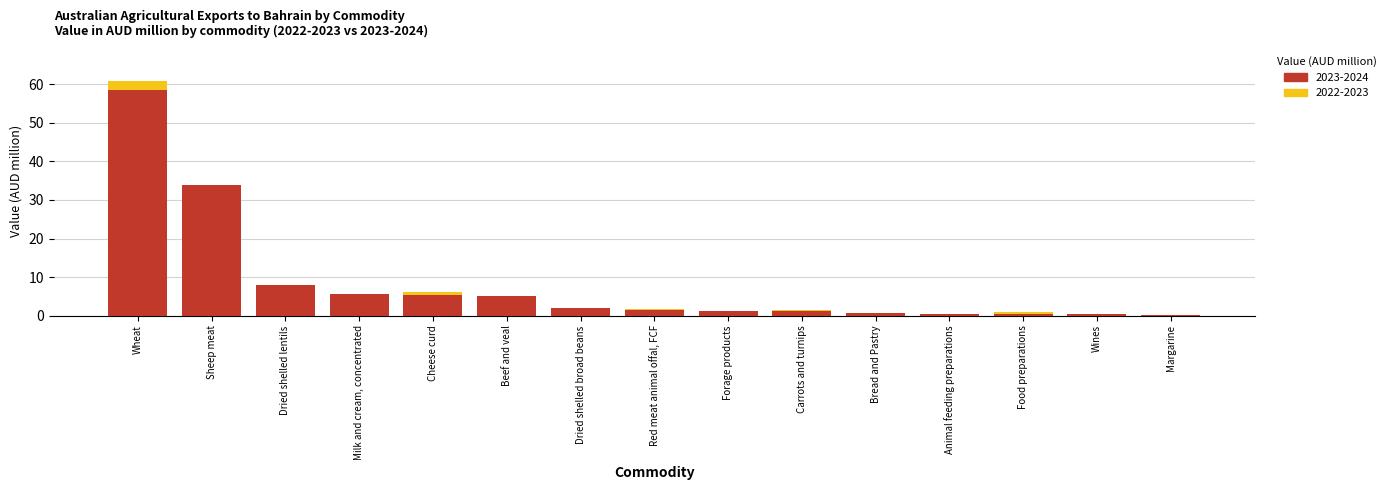

How many bars are there in each group?

2